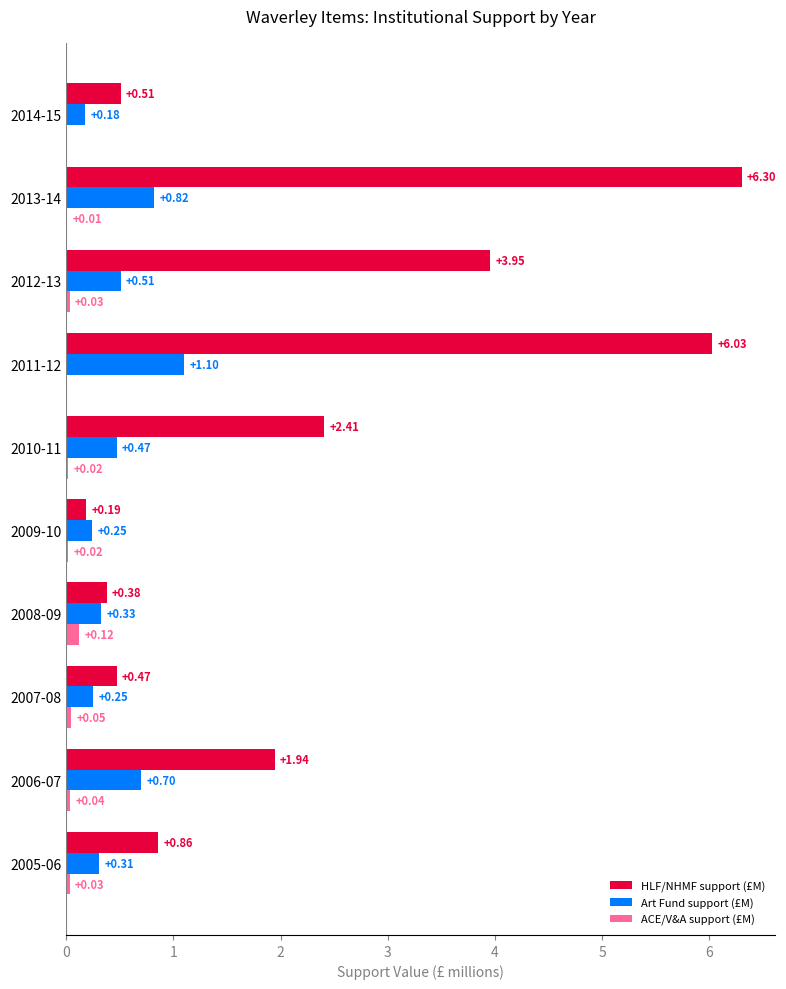

What is the total value across all series at 2010-11?

2.9